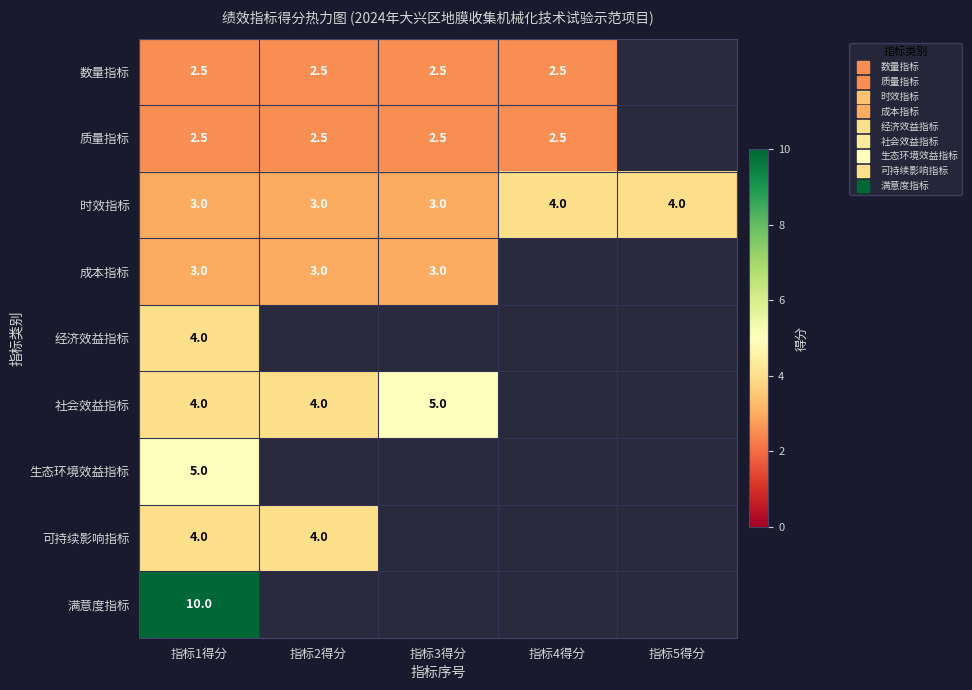

What is the spread (max minus min) of values at 指标1得分?

7.5